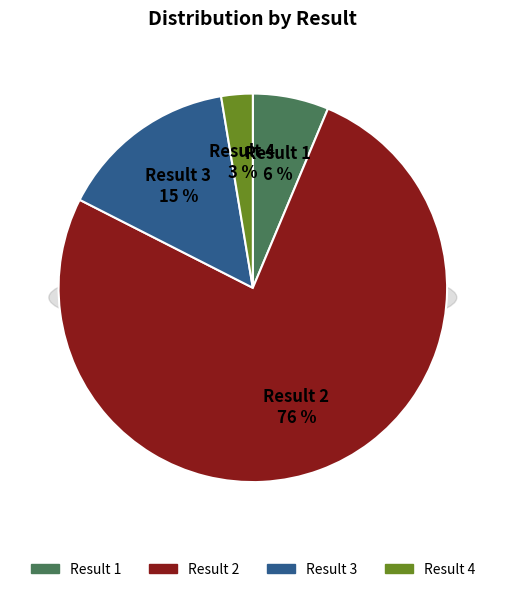

How many slices are in this pie chart?

4